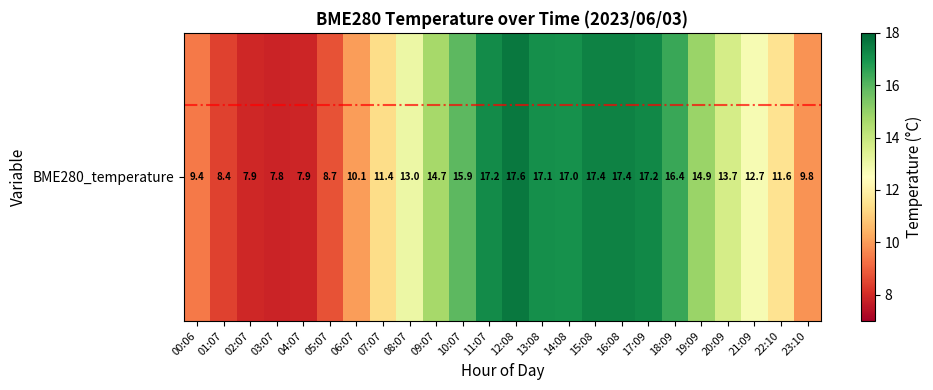

What is the difference between the maximum and minimum values?

9.8